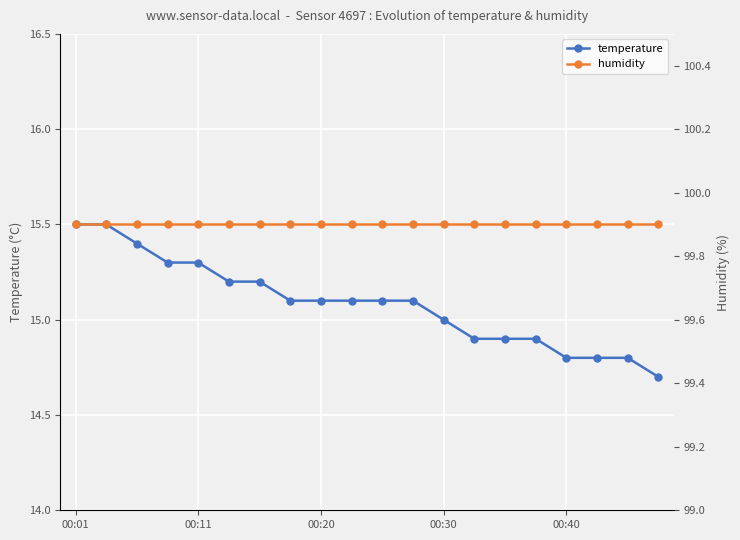

What are all the series names shown in the legend?

temperature, humidity